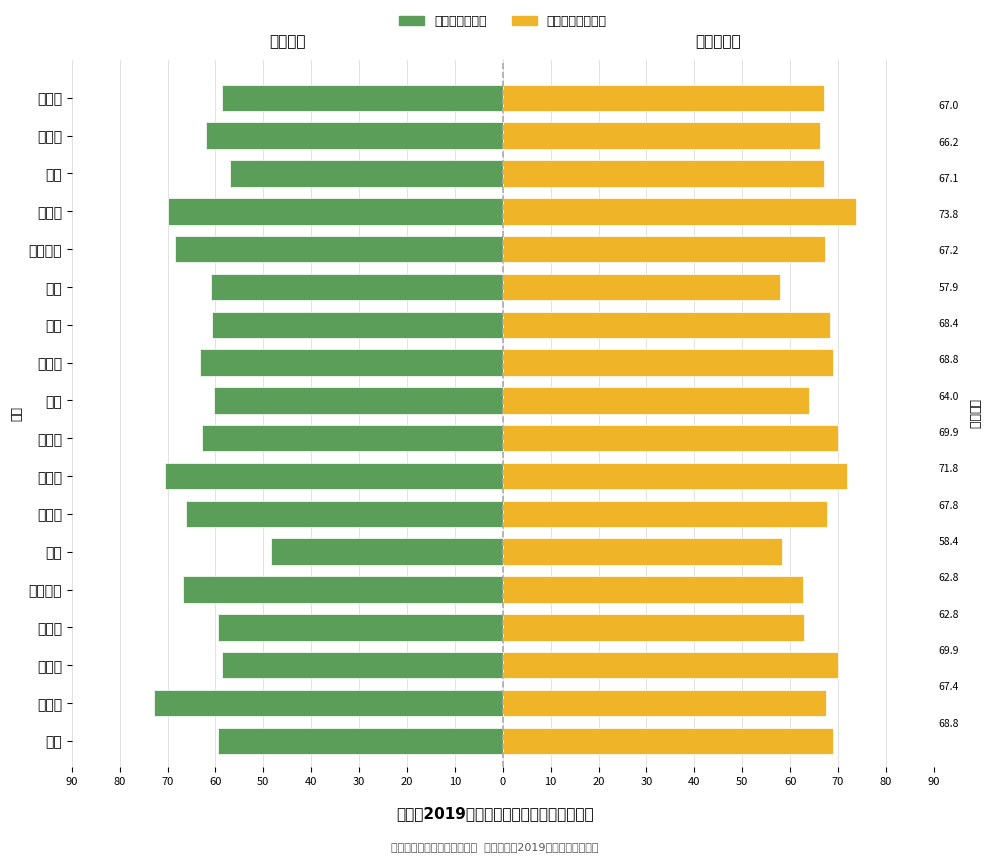

Reading left to right, transcribe all the data shown in this chart.

笔试行测（男）: -59.5	-72.8	-58.7	-59.4	-66.7	-48.5	-66.1	-70.6	-62.8	-60.3	-63.2	-60.7	-61.0	-68.4	-70.0	-56.9	-61.9	-58.6
笔试总成绩（女）: 68.8	67.4	69.9	62.8	62.8	58.4	67.8	71.8	69.9	64.0	68.8	68.4	57.9	67.2	73.8	67.1	66.2	67.0